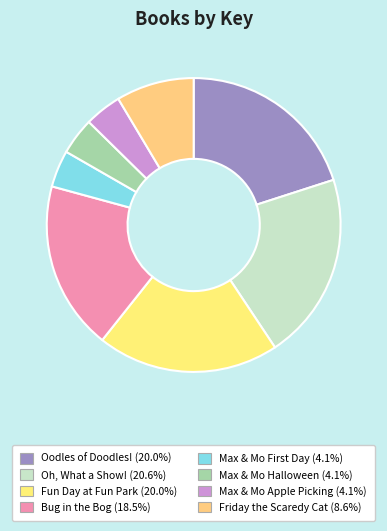

How many segments does this pie chart have?

8